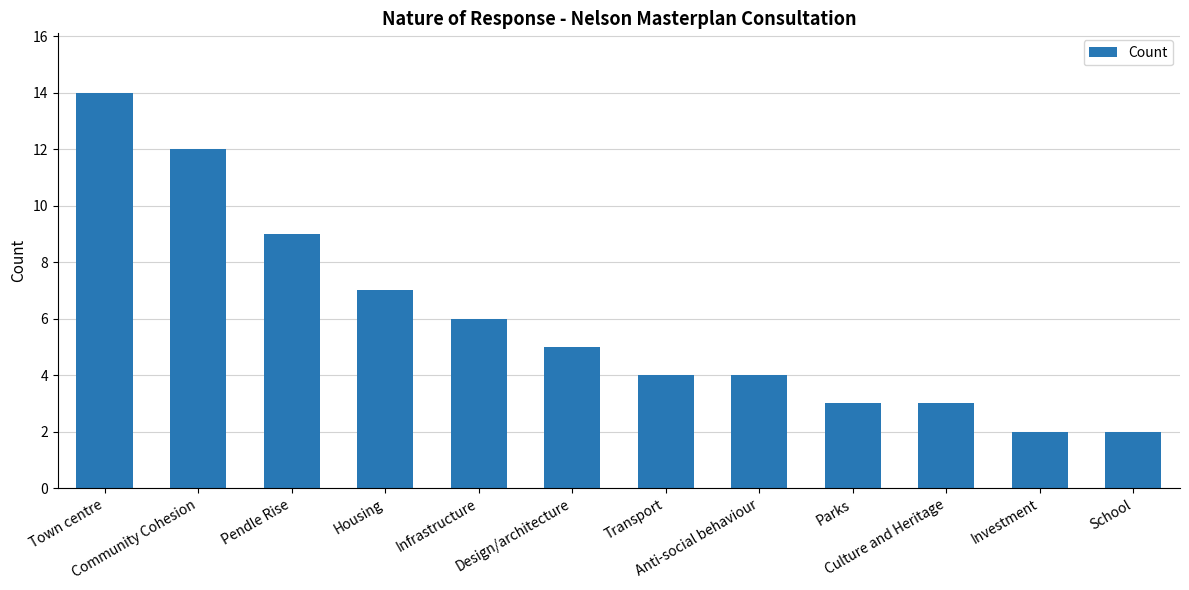

What position from the left is Pendle Rise?

3